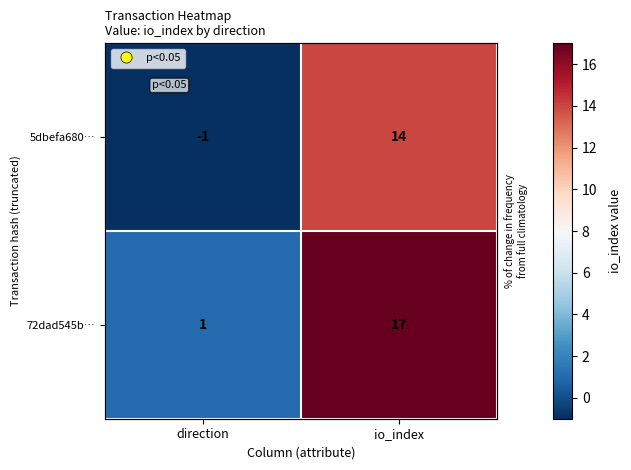

Which series has the largest range (max minus min)?

72dad545b…